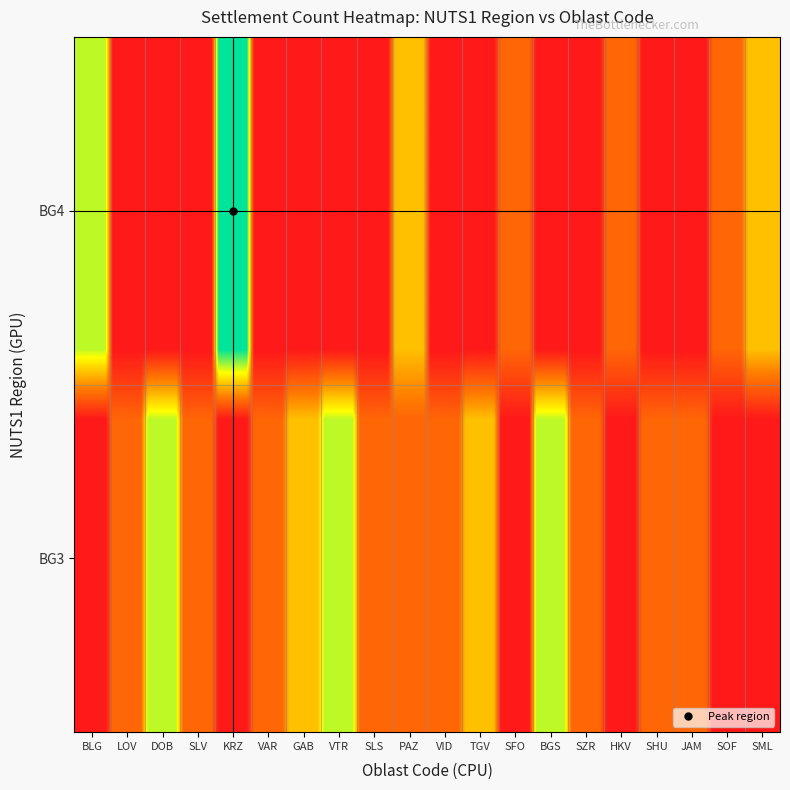

Which label corresponds to the smallest value in the chart?

BLG